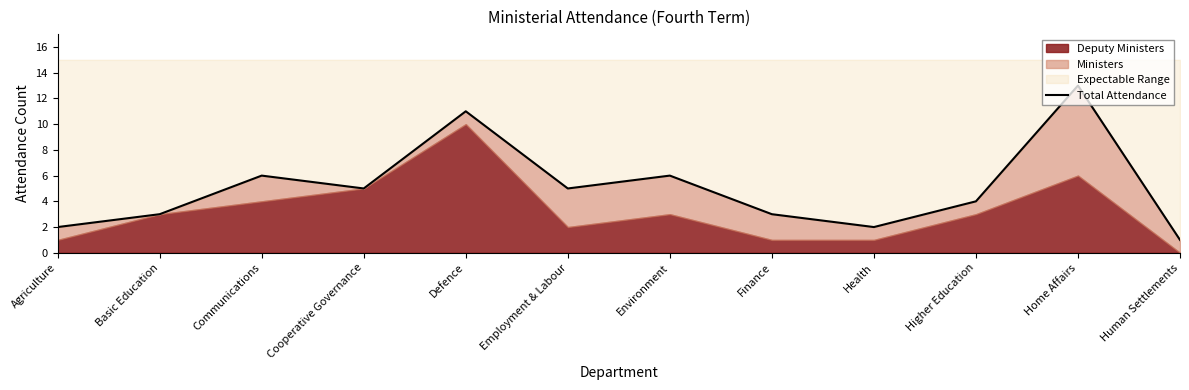

Is it true that the value at Cooperative Governance is 7?

False